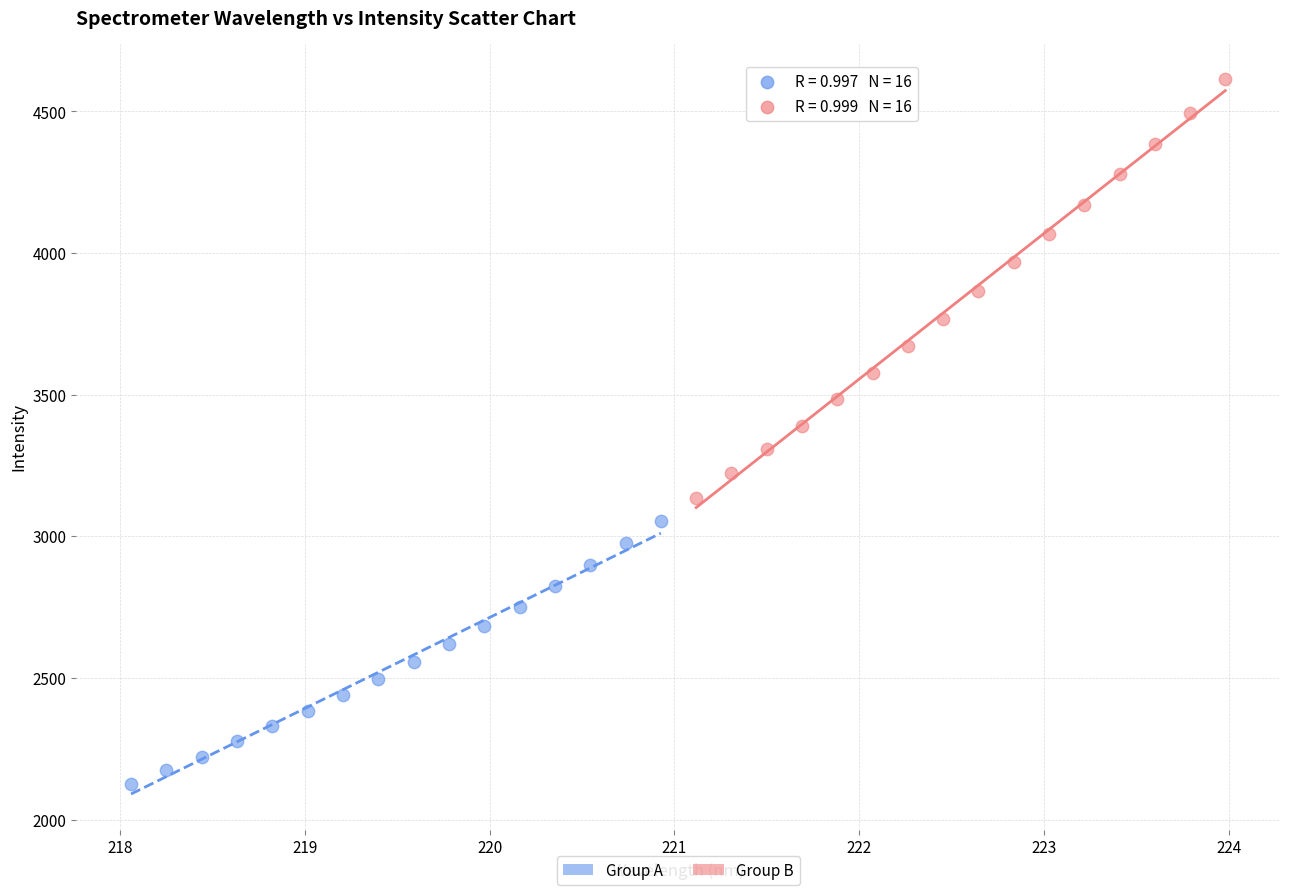

Which series has the widest spread of Y values?

Group B